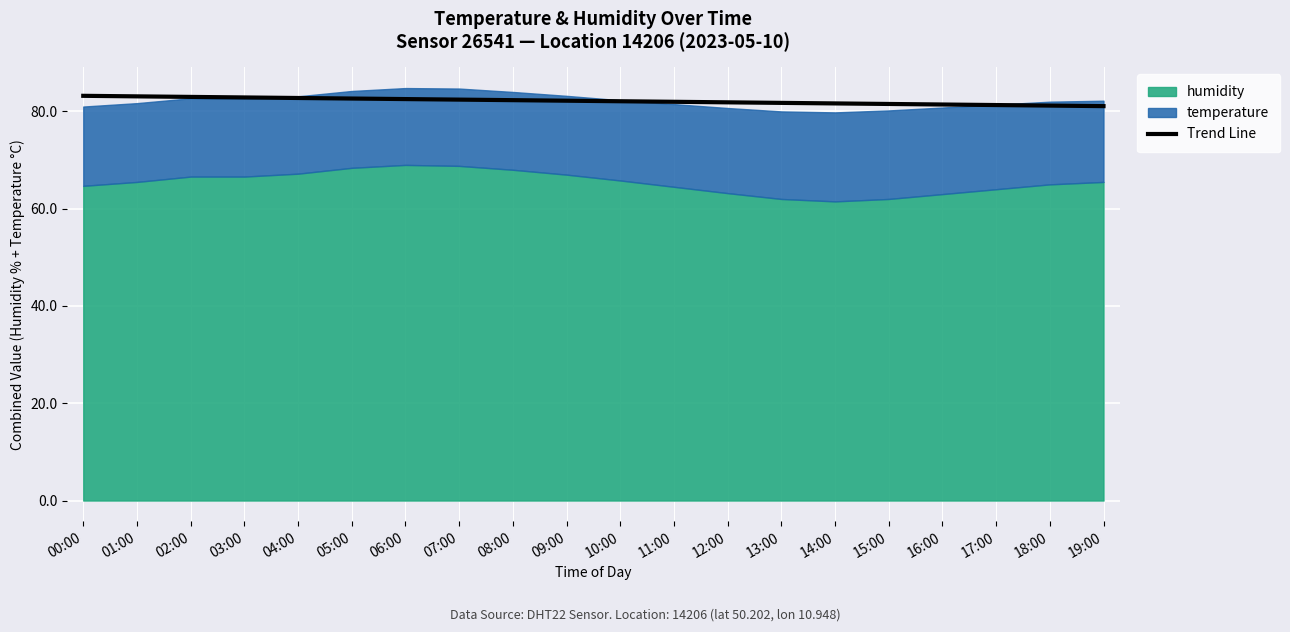

What is the highest value of the Trend Line series?

83.2